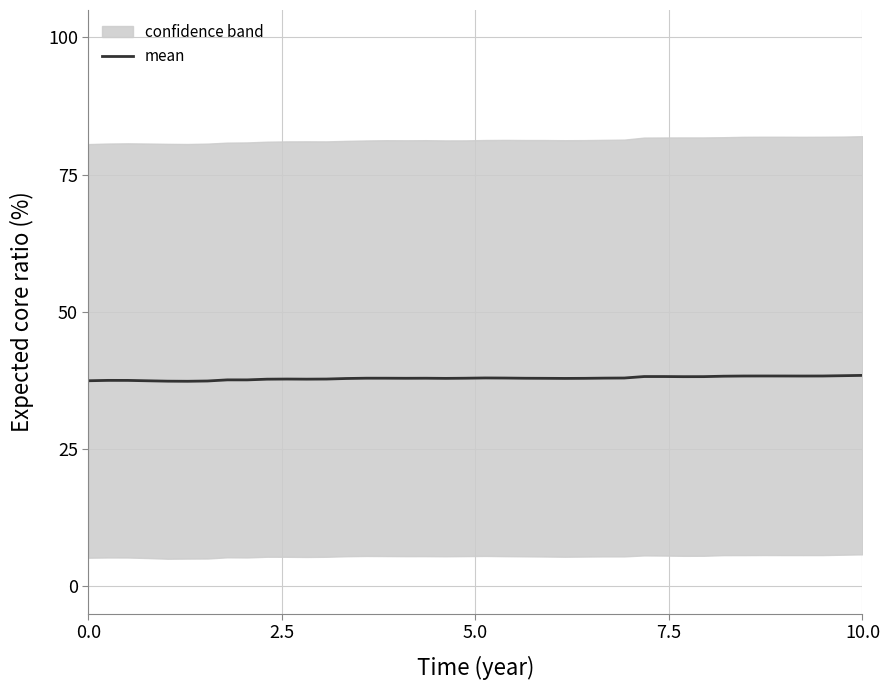

What is the difference between the maximum and minimum values?

1.1